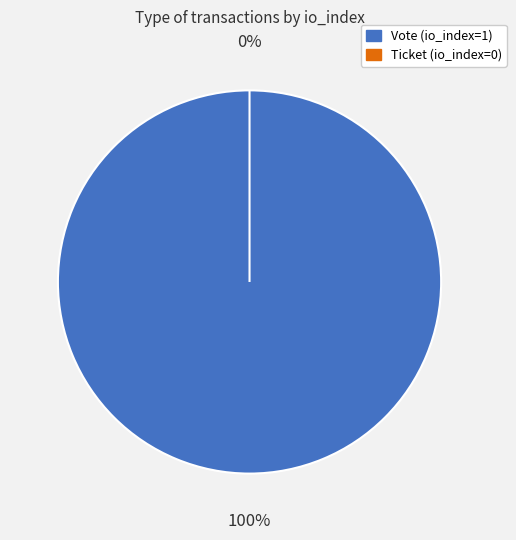

Is it true that Vote (io_index=1) is 91% of the pie?

False